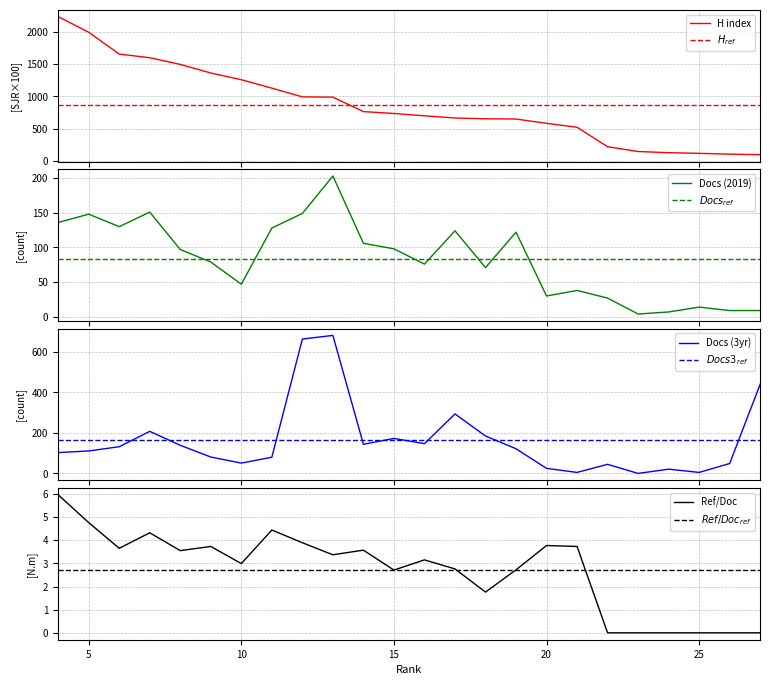

Which has a higher value, 6 or 22?

6